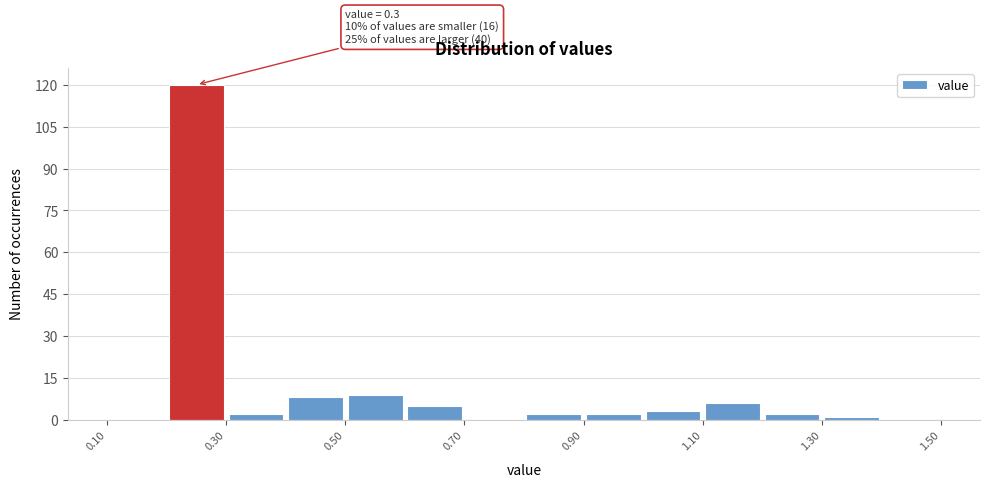

Which range on the x-axis has the tallest bar?

0.2 to 0.3